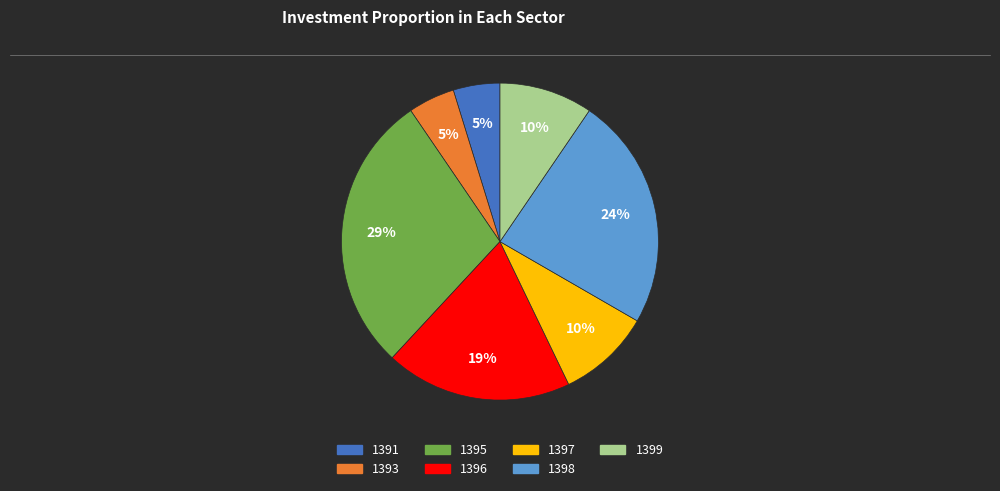

Is there any slice that represents more than half of the pie?

No